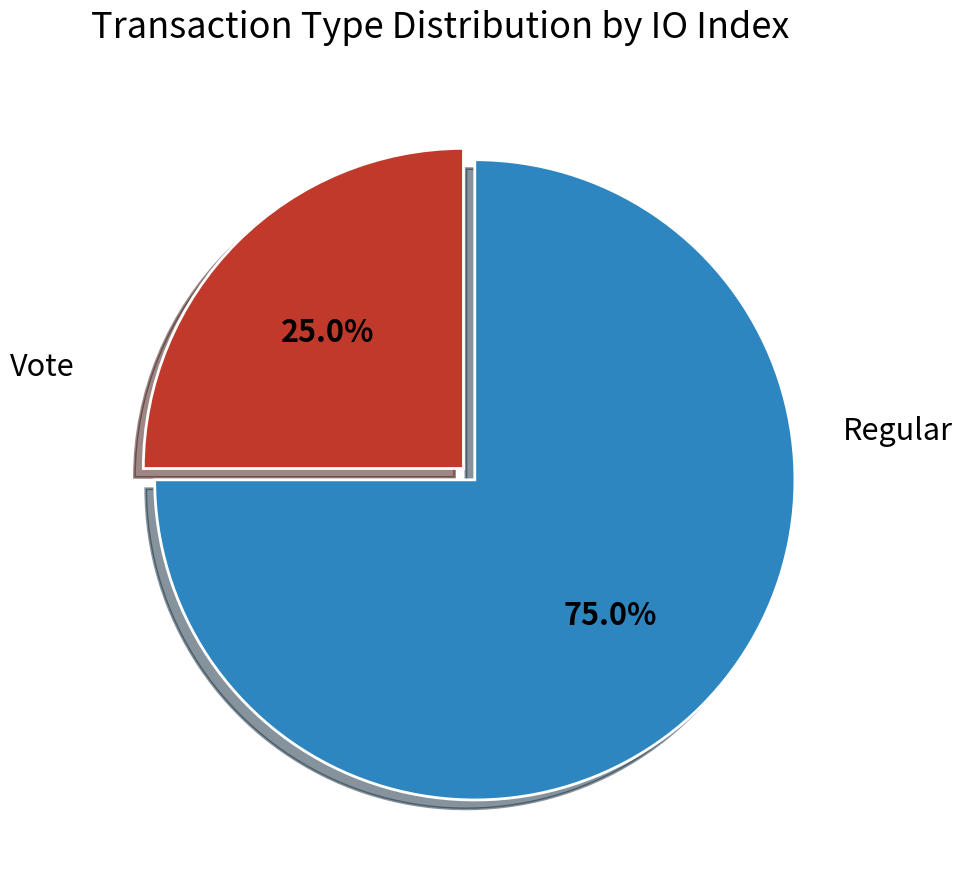

Is there a majority slice in this chart?

Yes